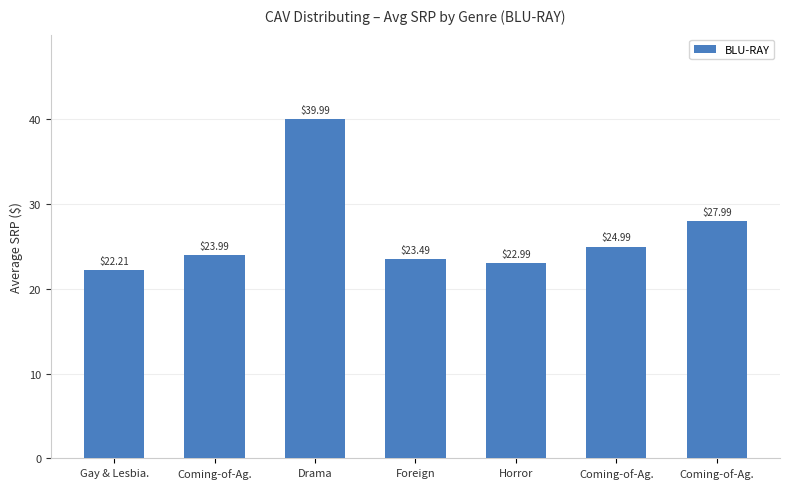

What is the value of the 4th bar from the left?

23.5